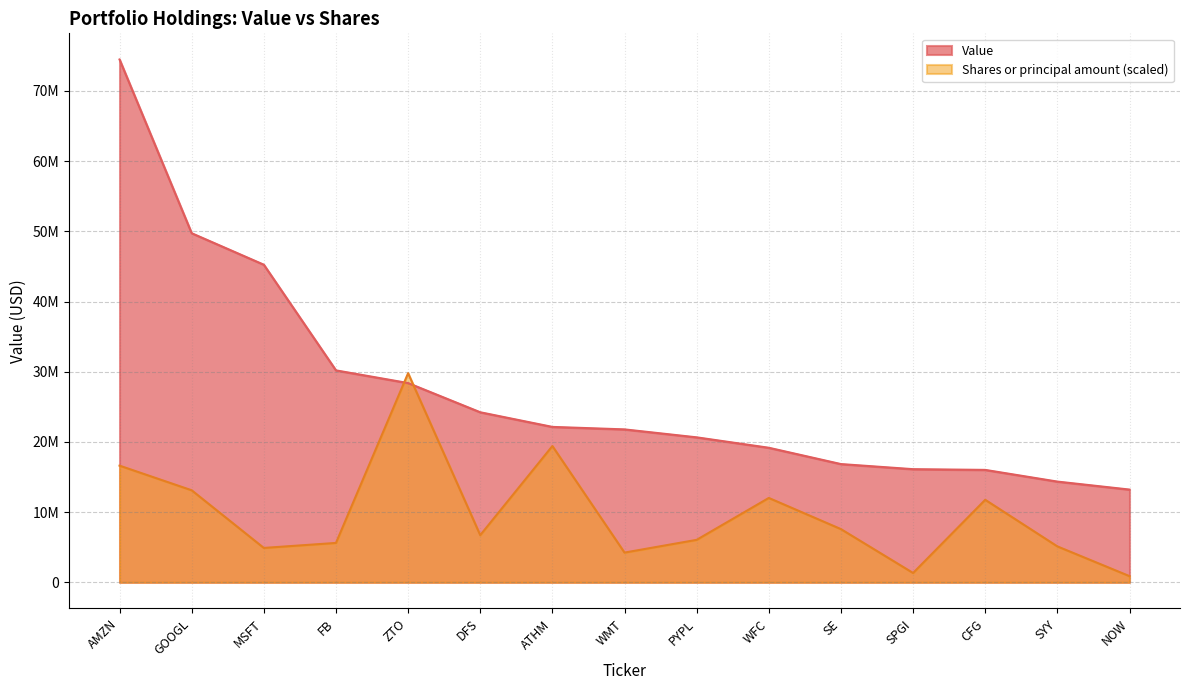

What is the label of the 8th point from the right?

WMT